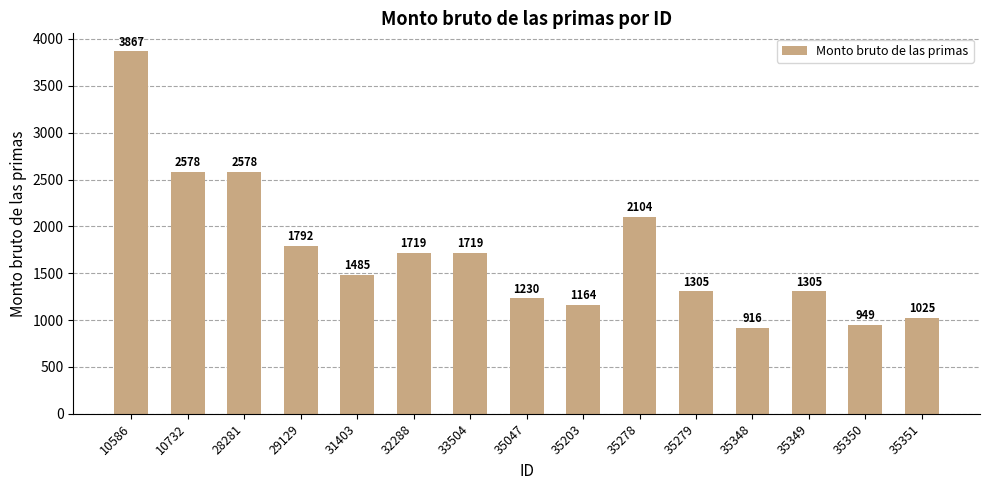

How many bars are there in total?

15